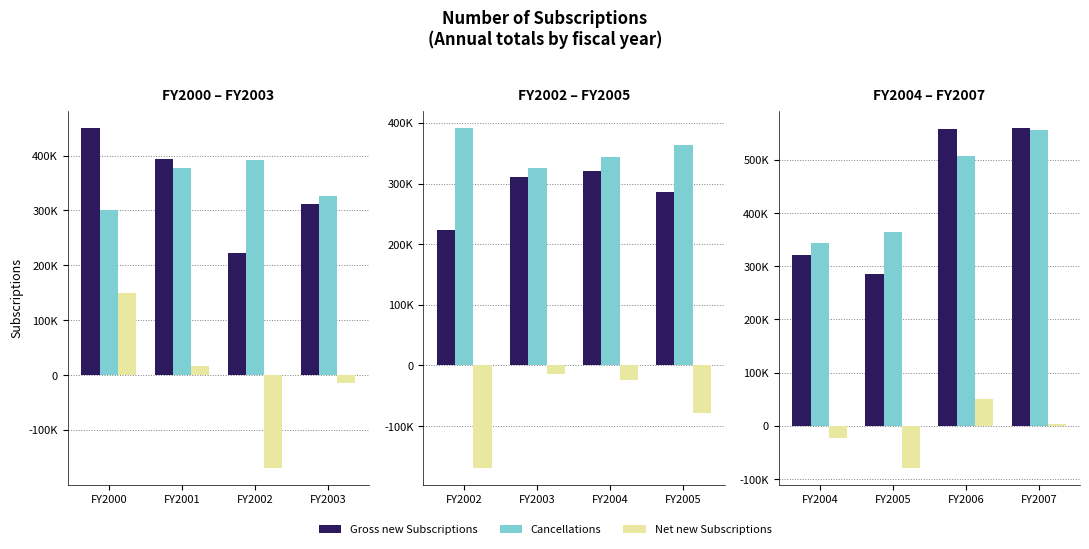

The Net new Subscriptions series shows 2159 at FY2007. True or false?

False